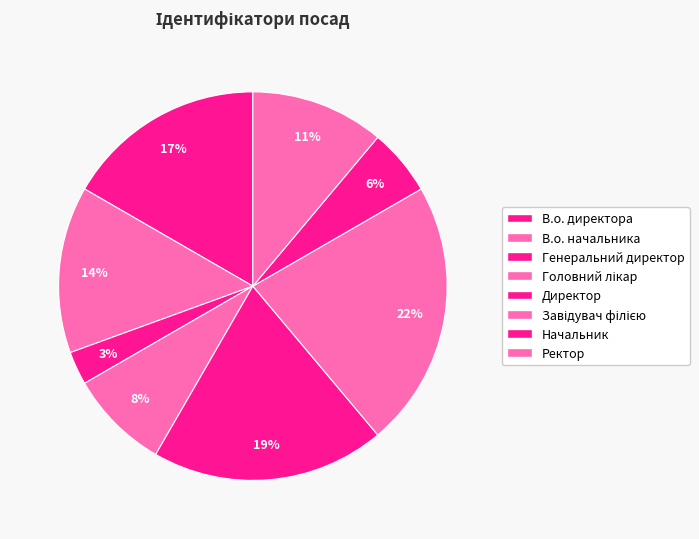

Count the number of slices in the pie.

8